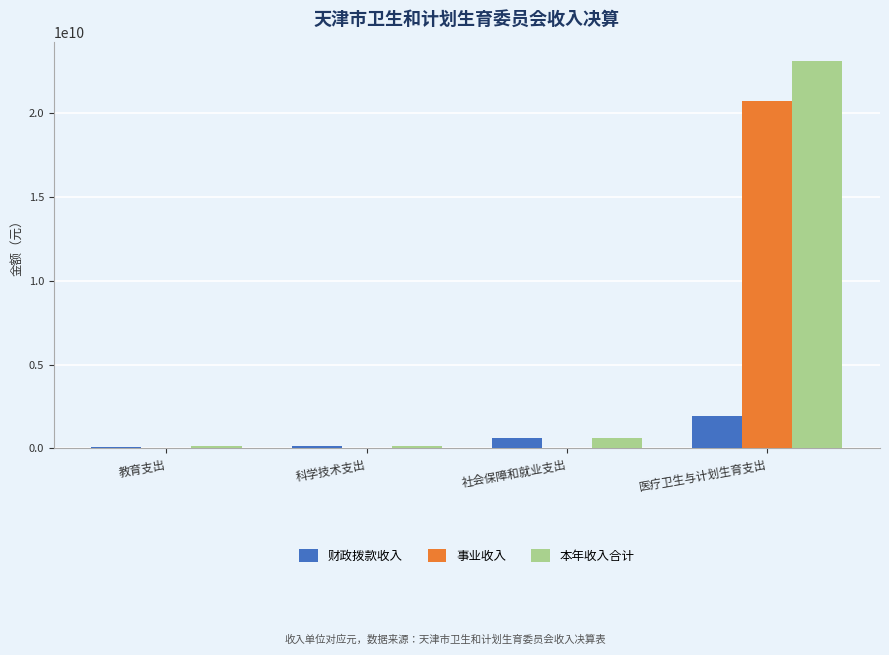

At which category is the sum across all series the highest?

医疗卫生与计划生育支出